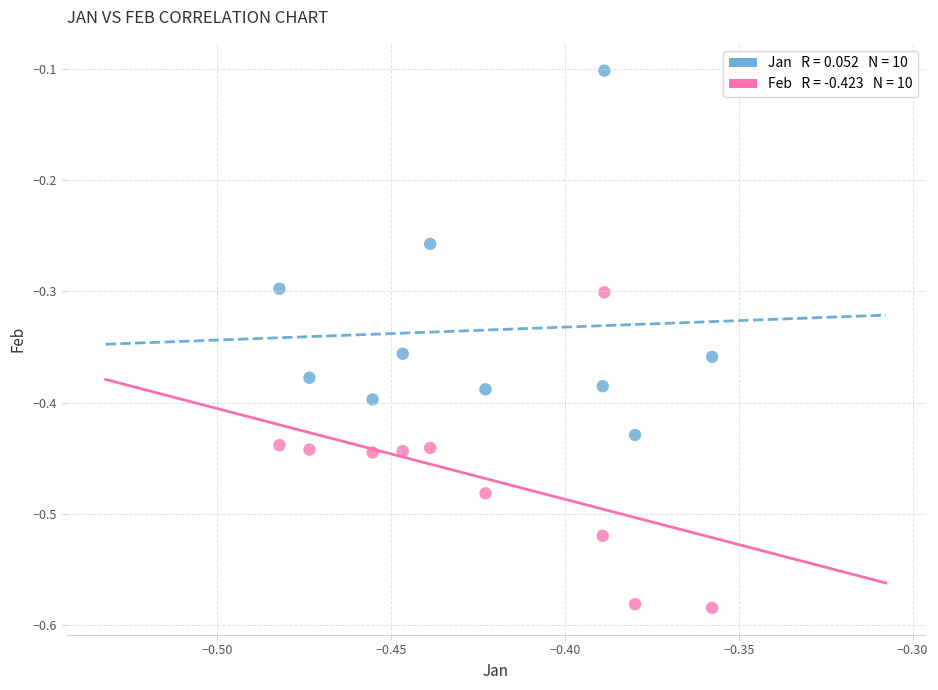

Across all data points, what is the range of Y values (max minus min)?

0.5